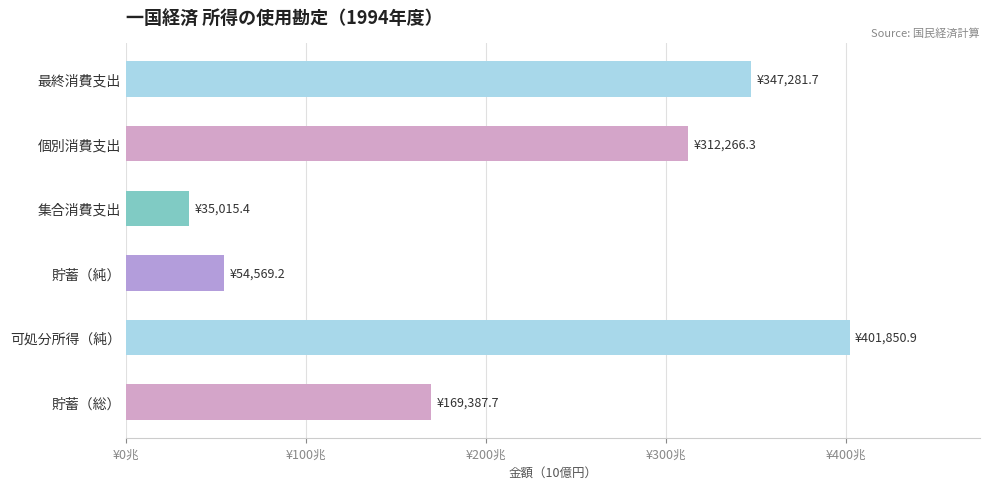

Does the chart contain any negative values?

No